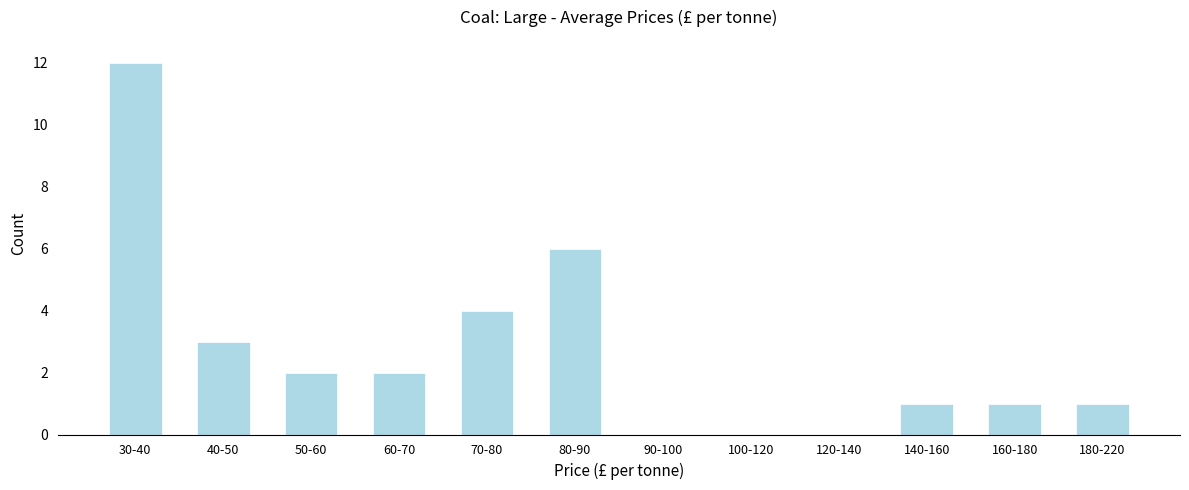

Reading left to right, extract all data points from this chart.

30-40=12	40-50=3	50-60=2	60-70=2	70-80=4	80-90=6	90-100=0	100-120=0	120-140=0	140-160=1	160-180=1	180-220=1